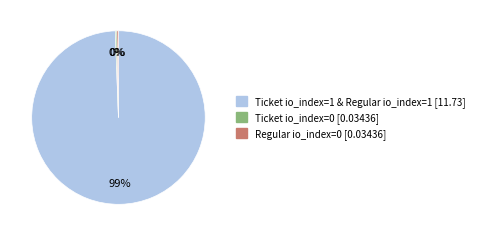

How many segments does this pie chart have?

3